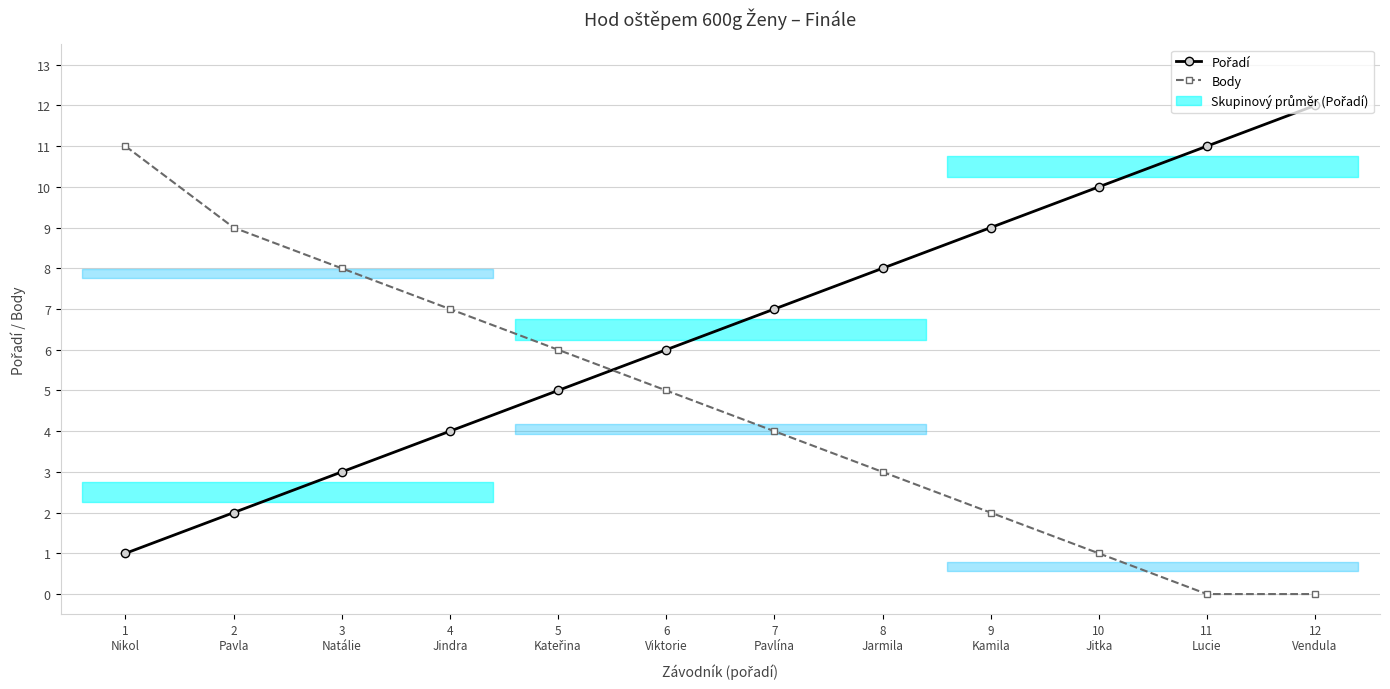

True or false: Pořadí and Body intersect in this chart.

True